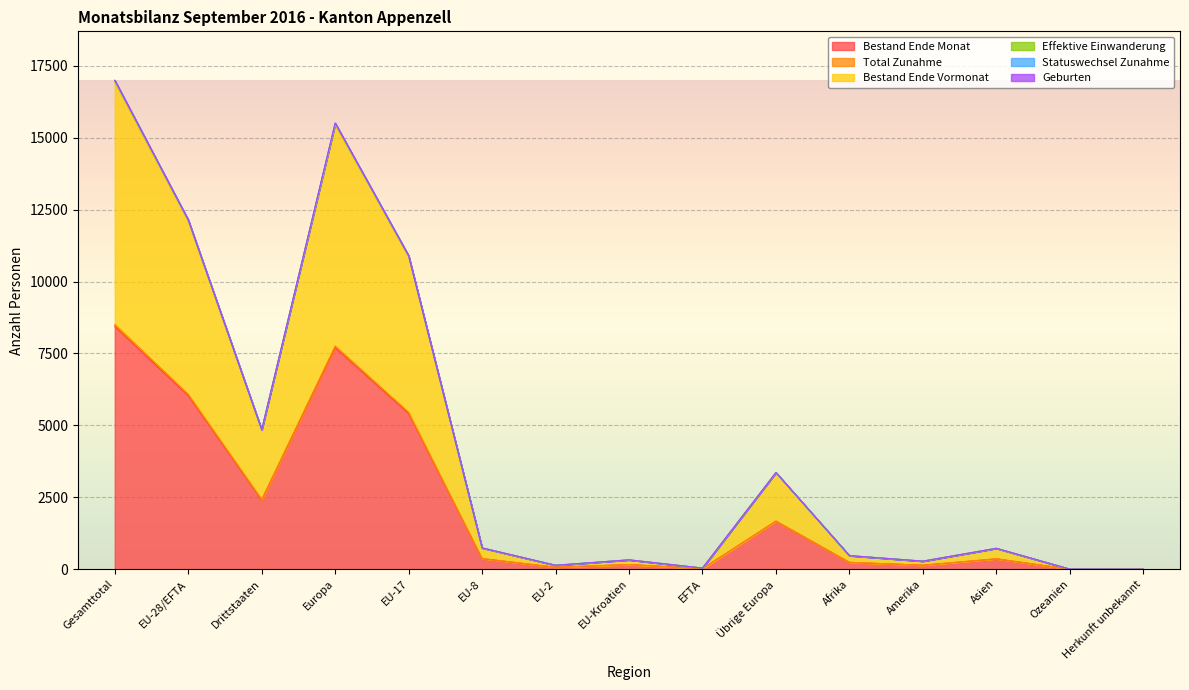

True or false: Total Zunahme has more than 1 points higher than both neighbors.

True